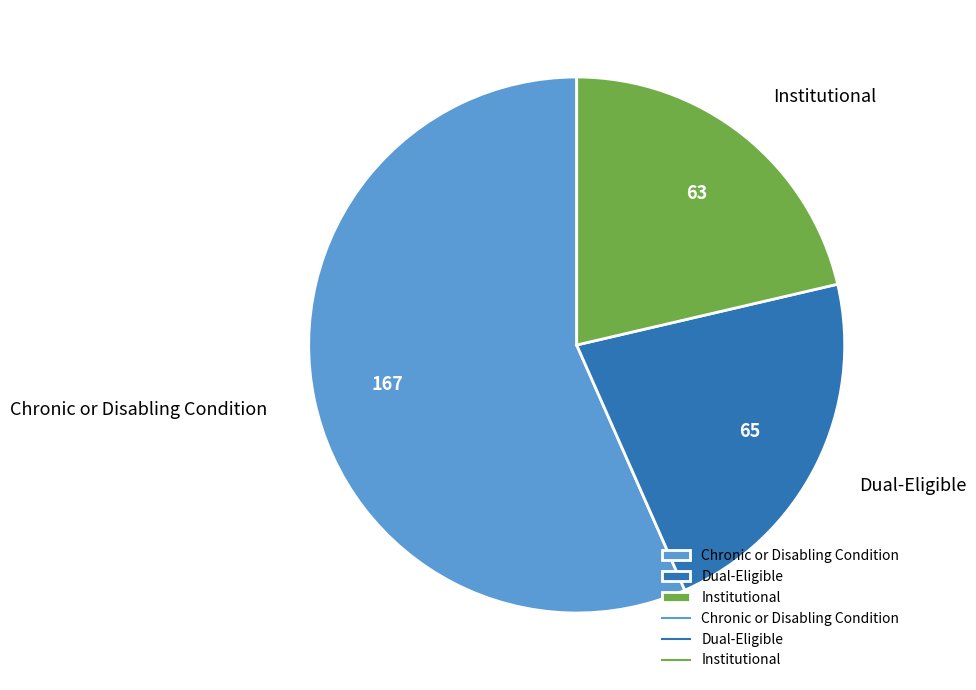

Is there a majority slice in this chart?

Yes